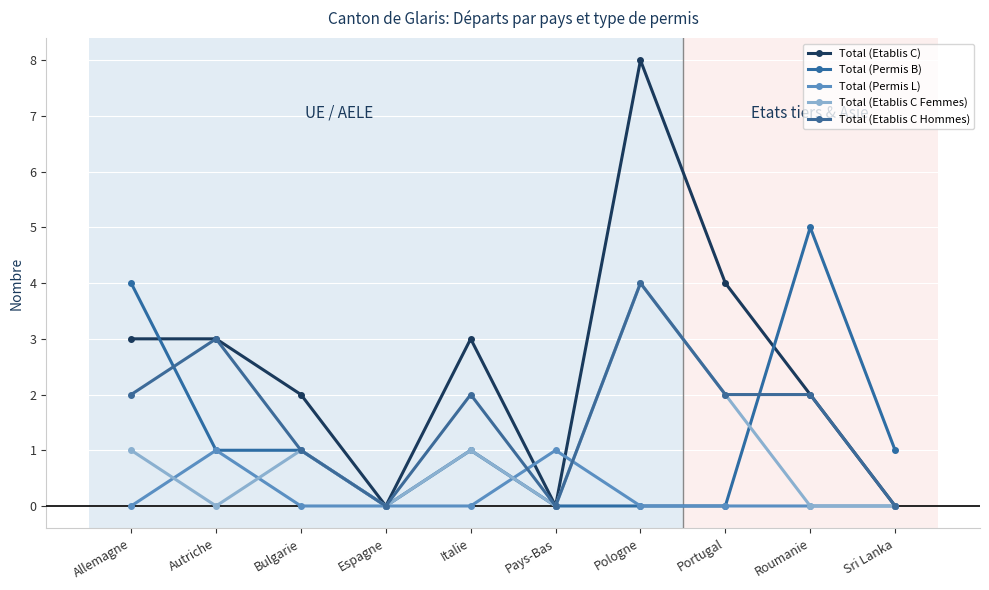

True or false: Total (Permis B) has more than 1 points higher than both neighbors.

True